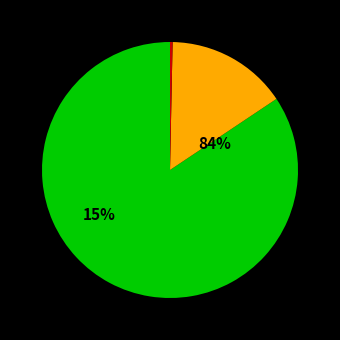

Is the sum of Bán kiên cố and Tạm greater than half?

No